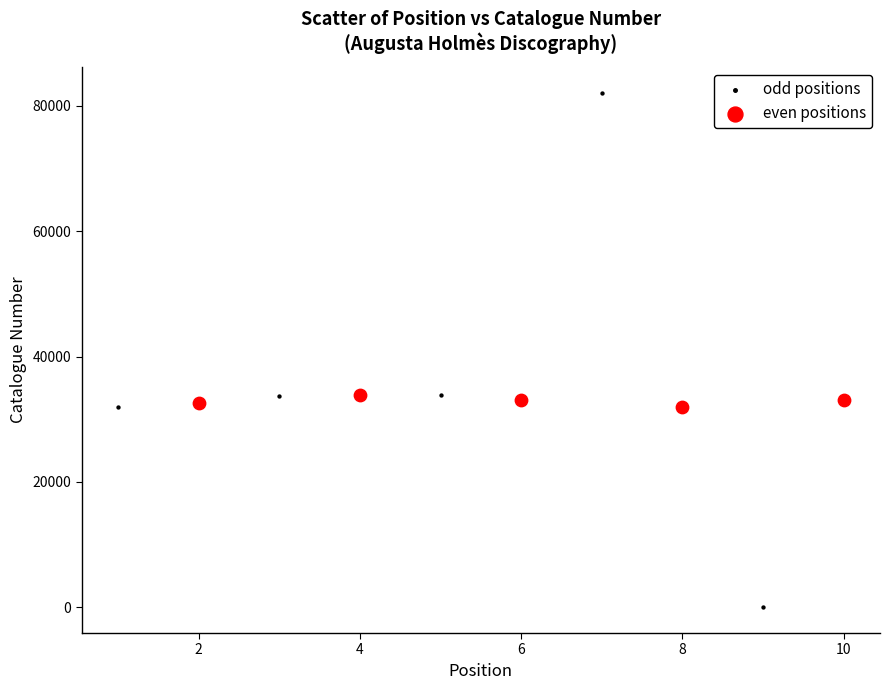

Which series reaches the minimum Y coordinate?

odd positions